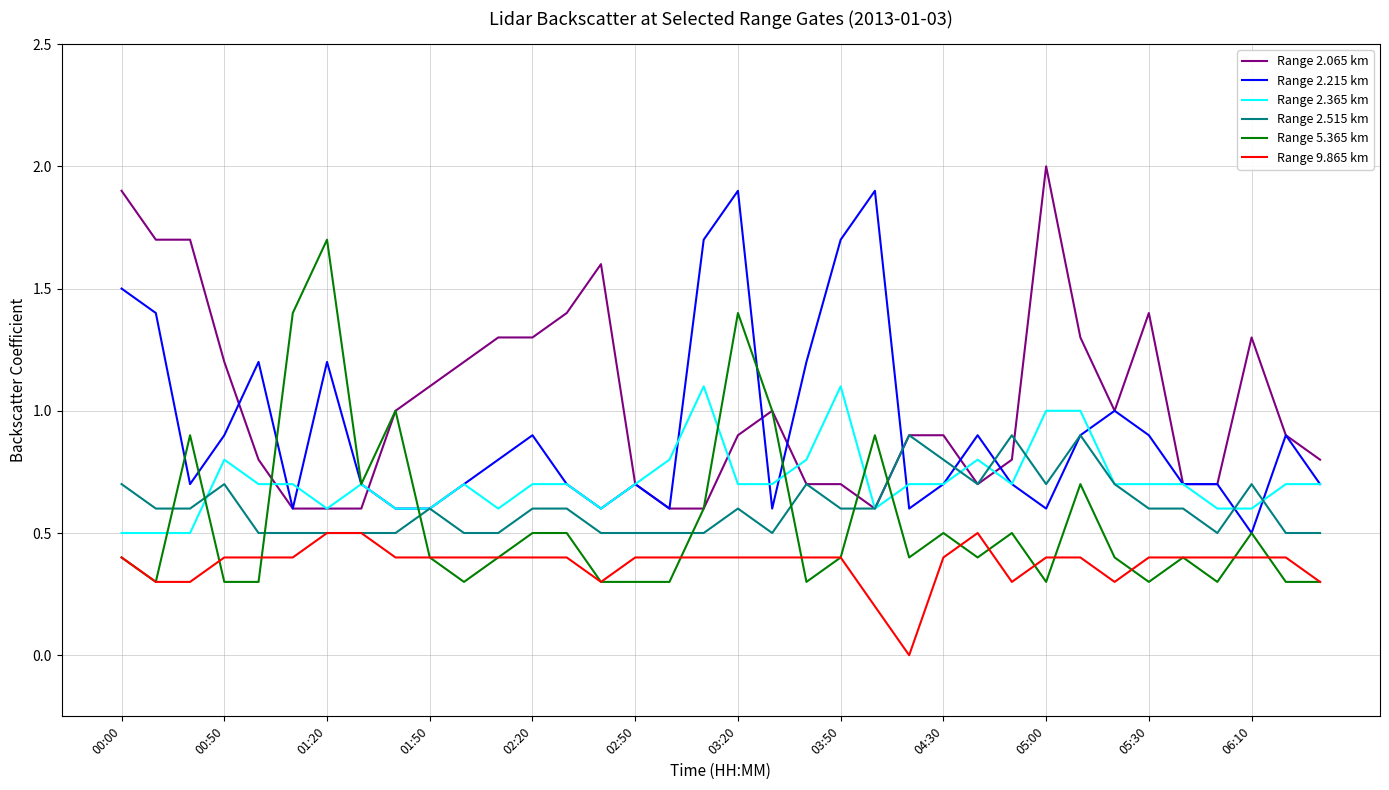

What is the lowest value of the Range 2.065 km series?

0.6